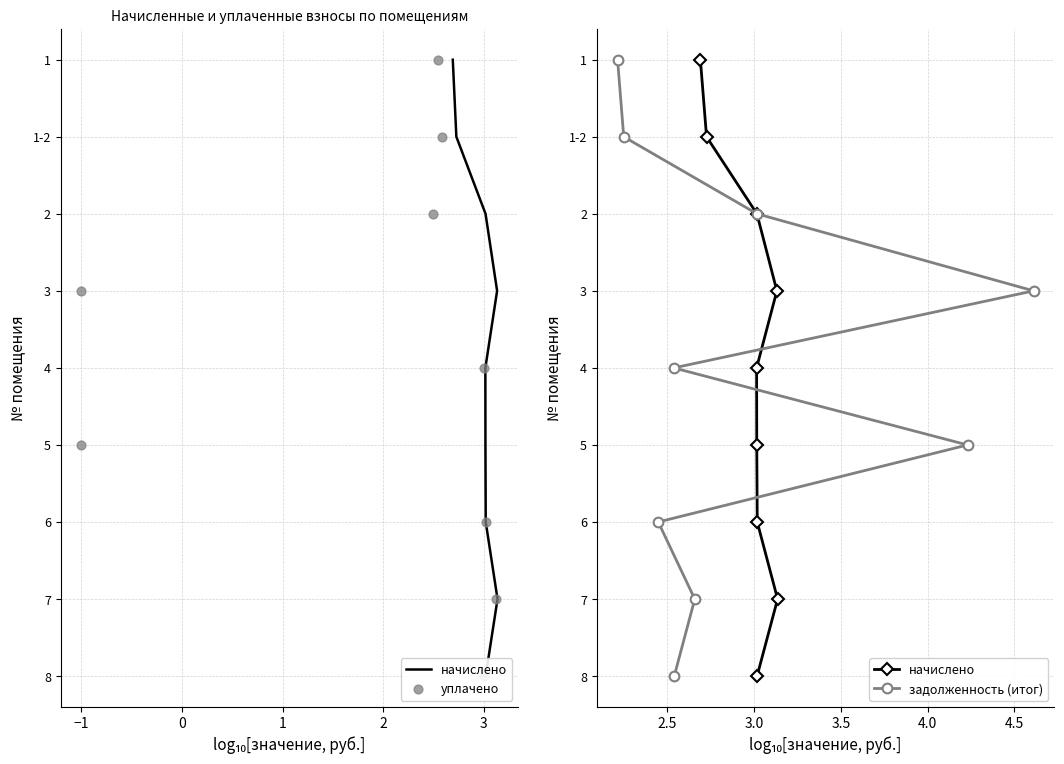

Which series has the largest total across all categories?

начислено